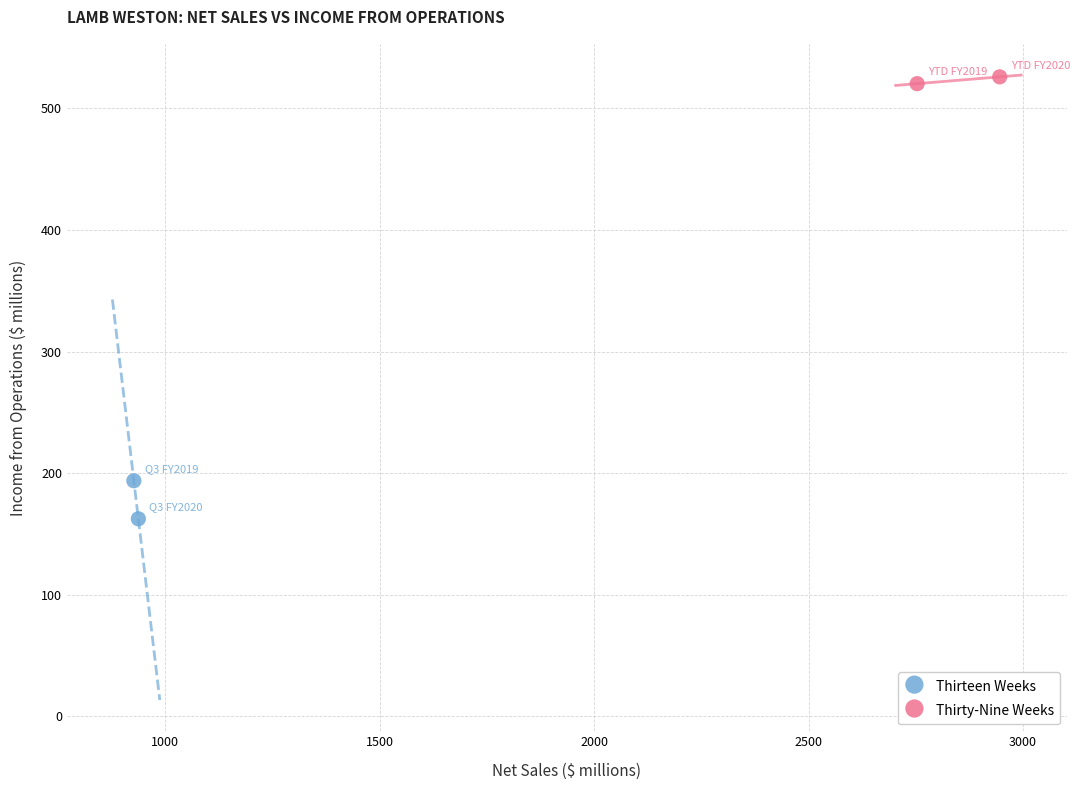

What are all the series names shown in the legend?

Thirteen Weeks, Thirty-Nine Weeks